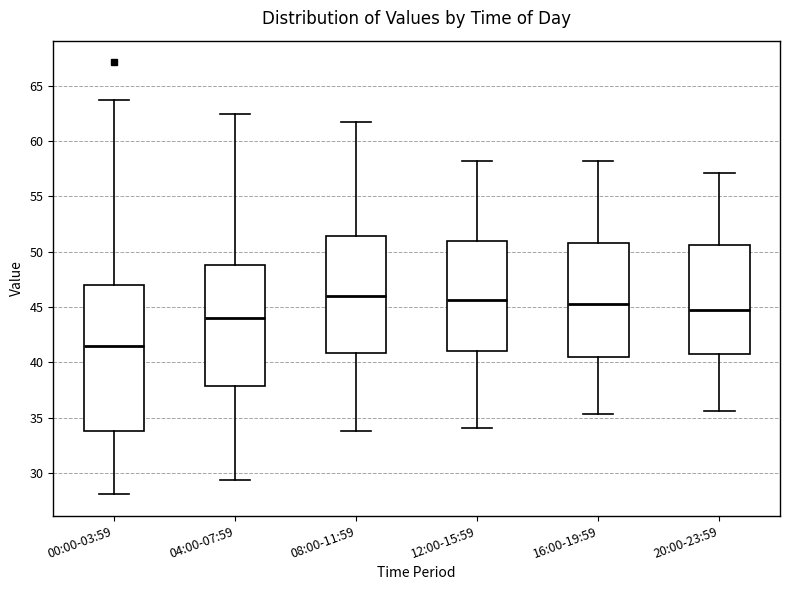

Where does the upper whisker of the box for 08:00-11:59 end on the y-axis? The values are not printed on the chart, so give them approximately, as read against the axis.

61.5